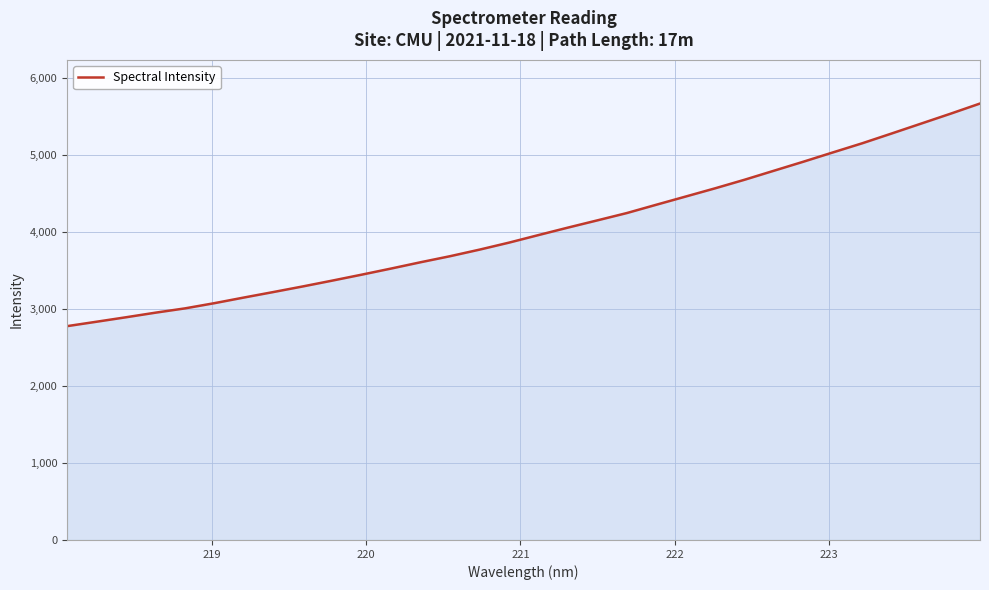

What is the minimum value shown in the chart?

2775.1